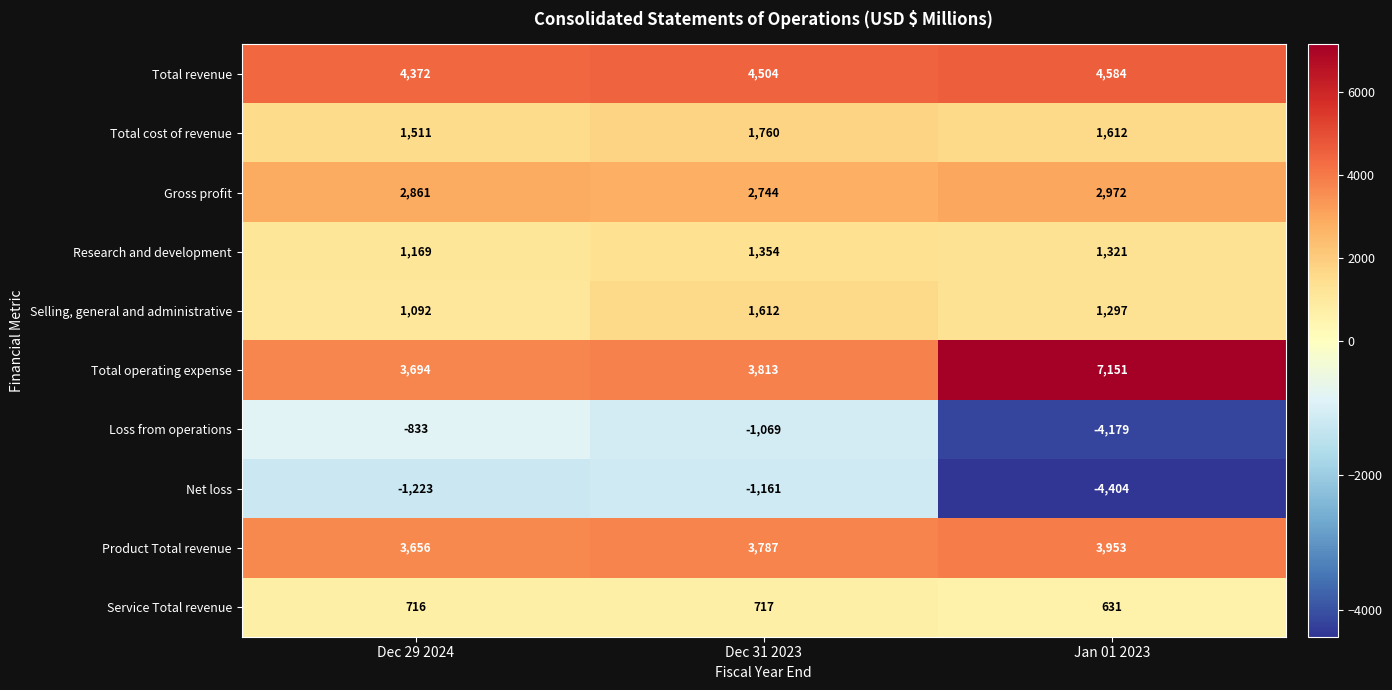

Which series has the largest total across all categories?

Total operating expense